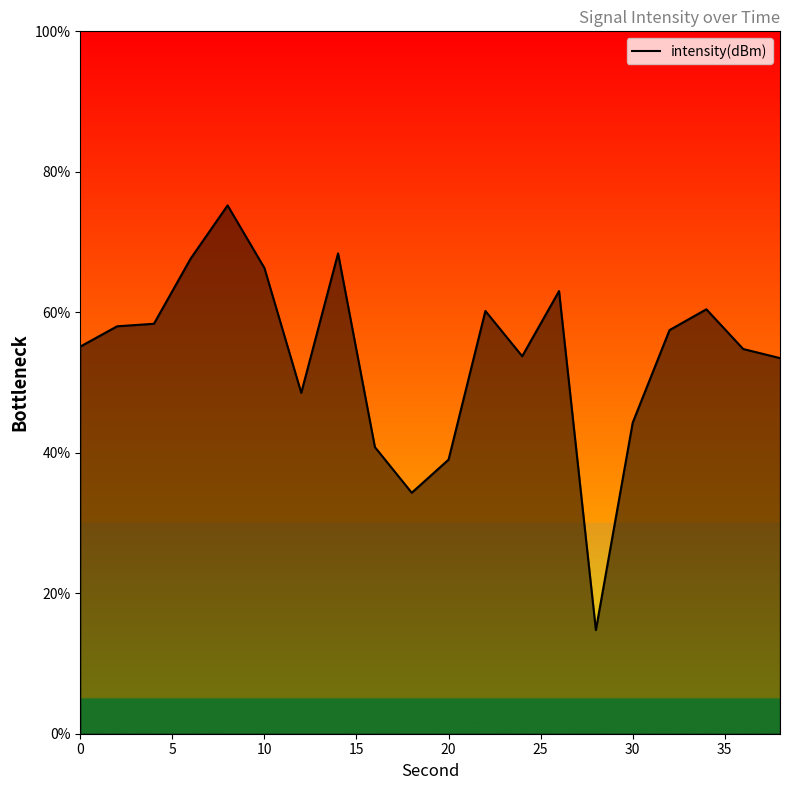

What is the minimum value shown in the chart?

14.8